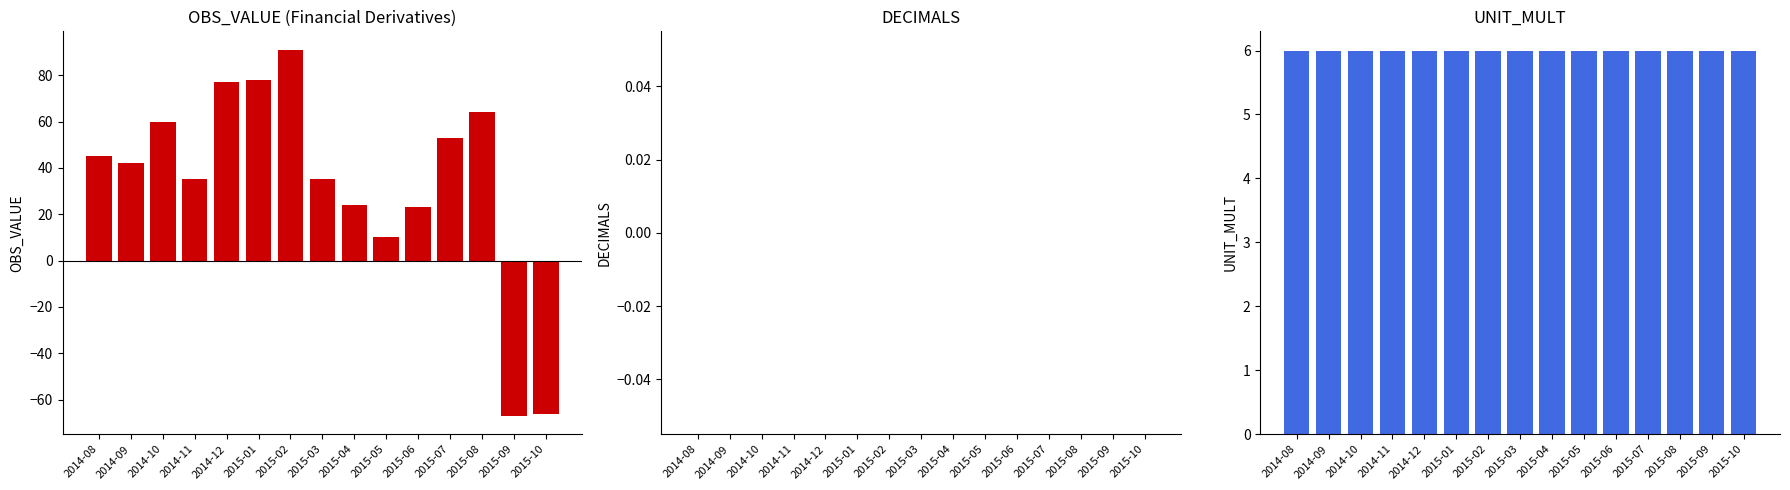

Which series has the widest spread of values?

OBS_VALUE